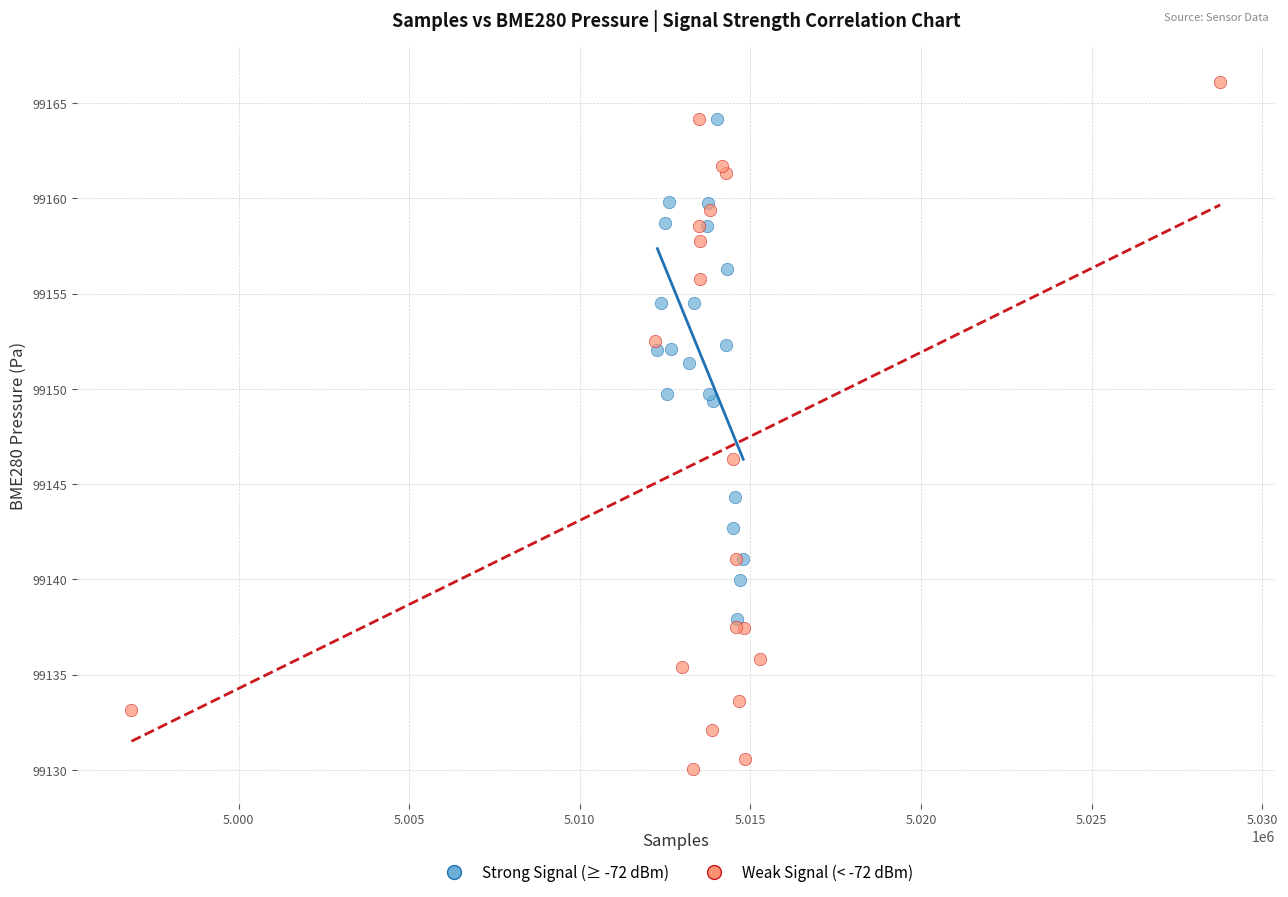

Which series reaches the maximum Y coordinate?

Weak Signal (< -72 dBm)